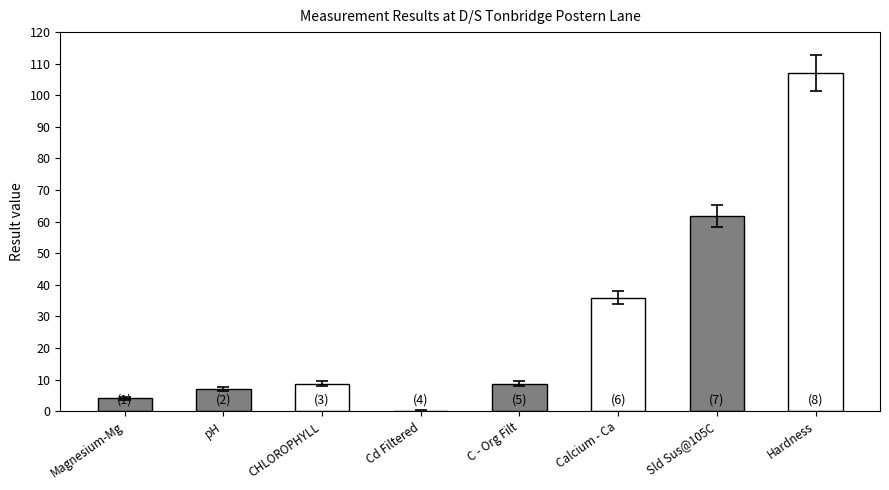

What is the maximum value shown in the chart?

107.0